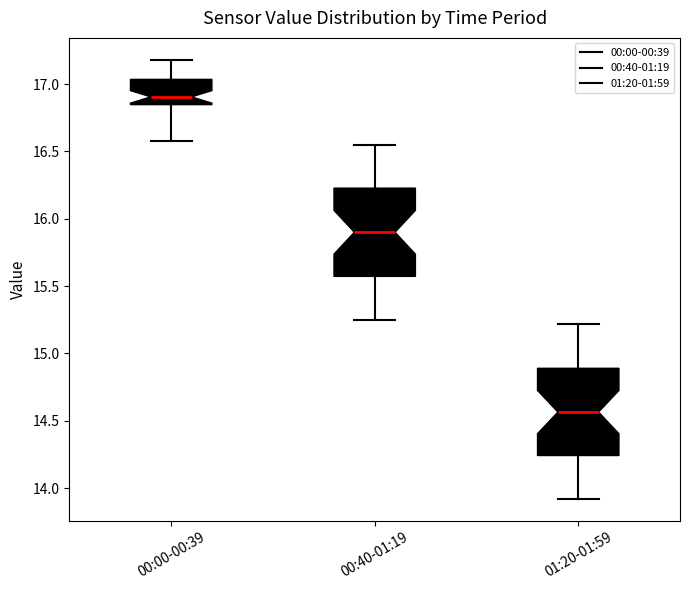

Where is the upper edge of the box for 01:20-01:59 on the y-axis? The values are not printed on the chart, so give them approximately, as read against the axis.

14.90